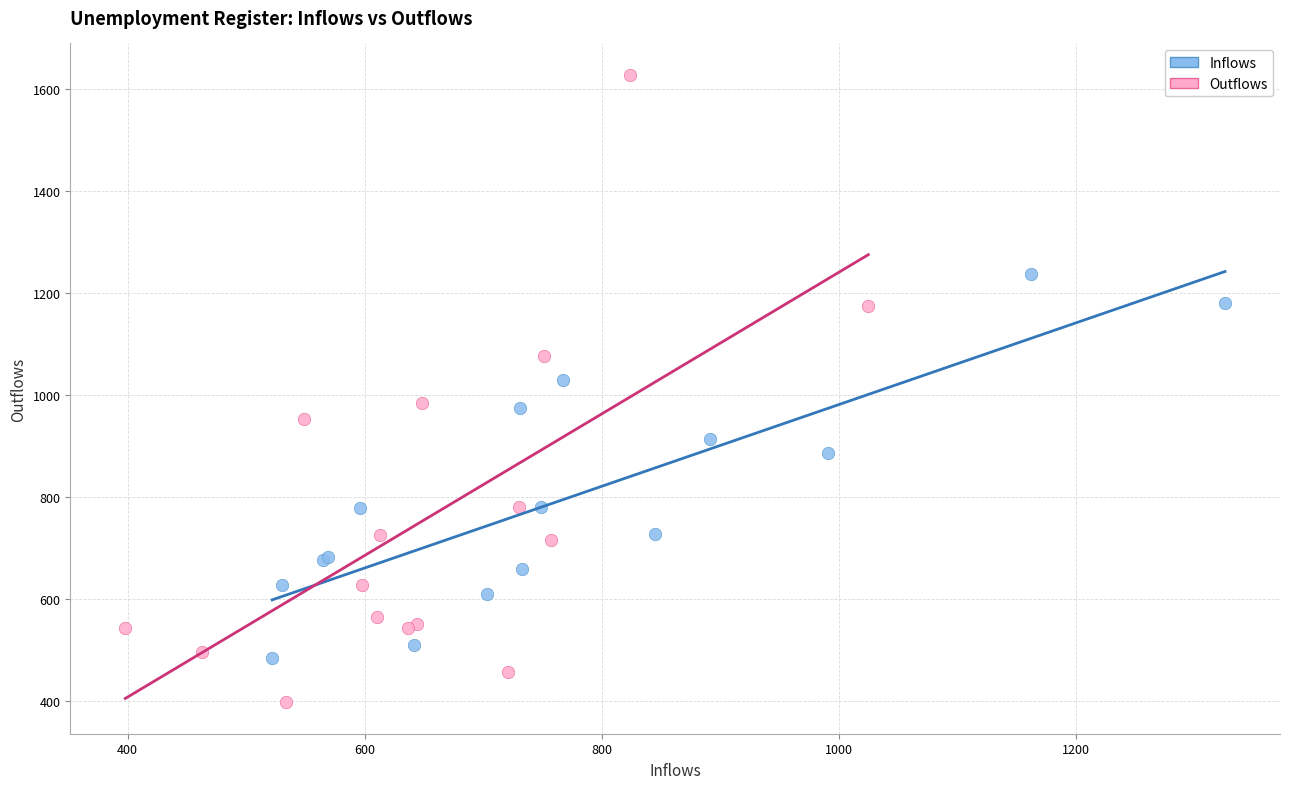

Which series contains the highest Y value?

Outflows